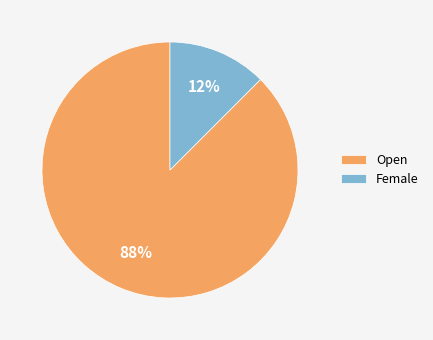

Which slice is the largest?

Open